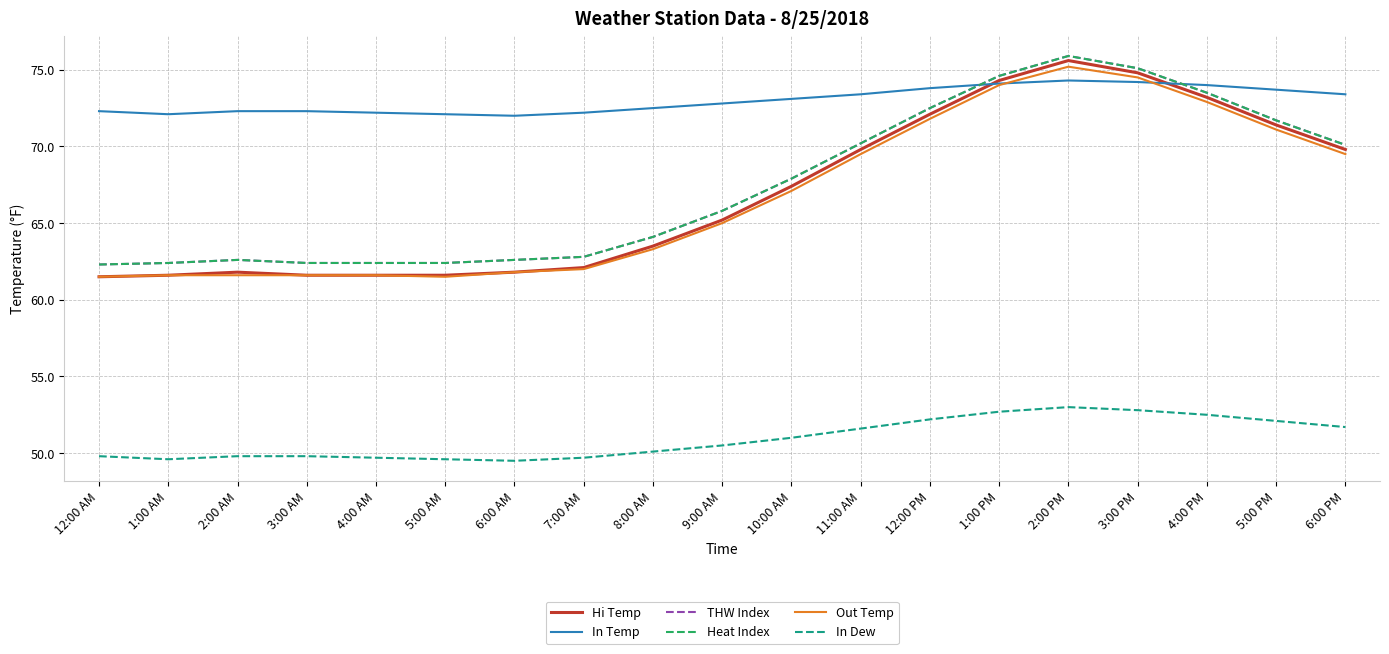

Does the chart have visible grid lines?

Yes